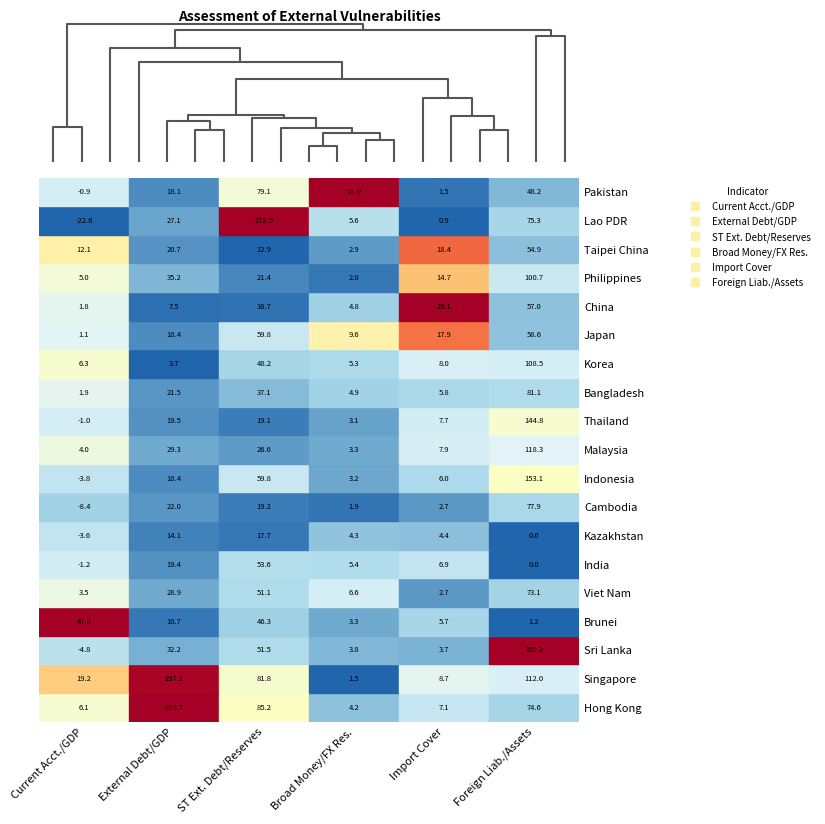

Which has a higher value, 4 or 3?

4